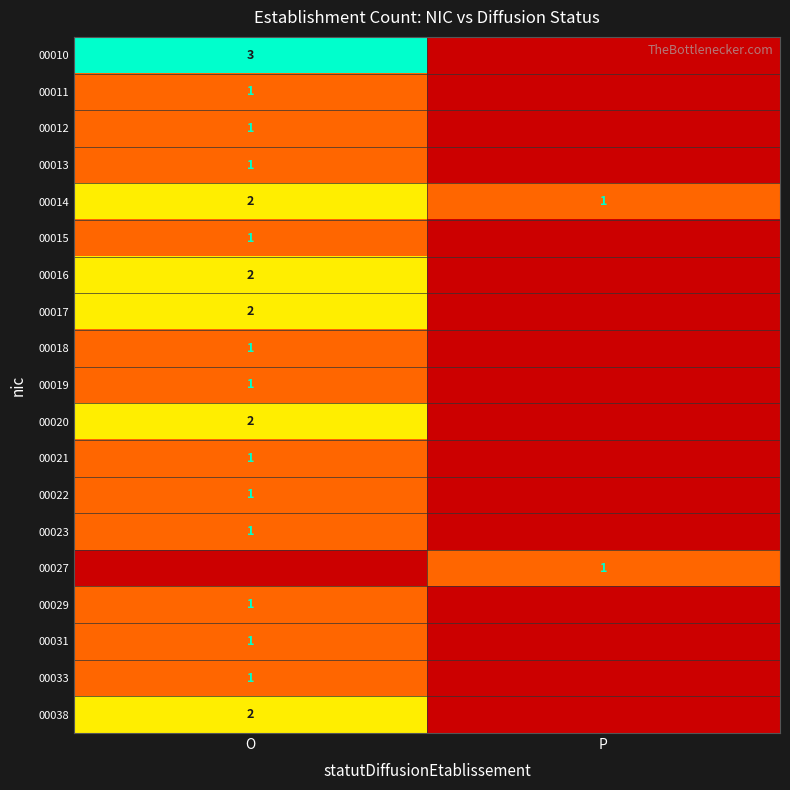

Is the value of 00033 at O greater than the value of 00016 at O?

No